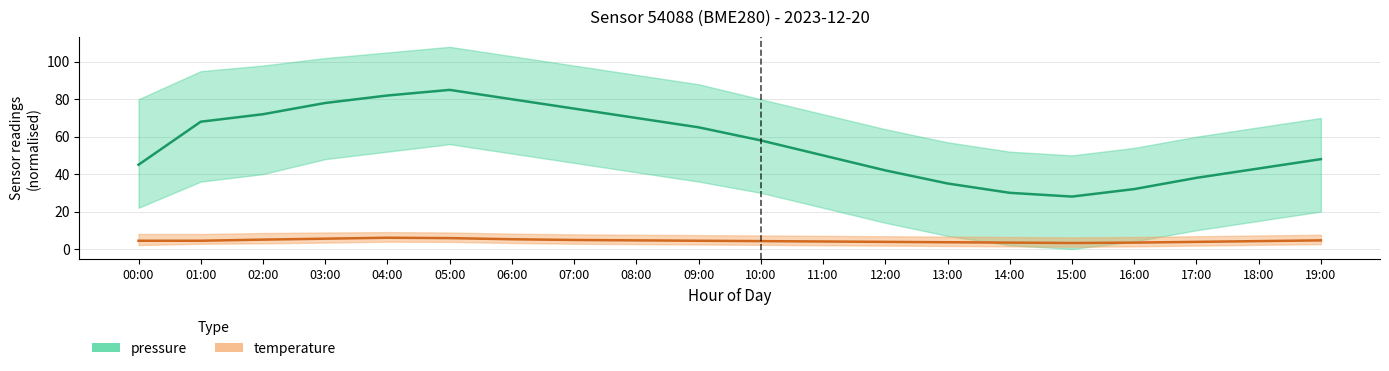

The temperature mid series shows 6.0 at 04:00. True or false?

True